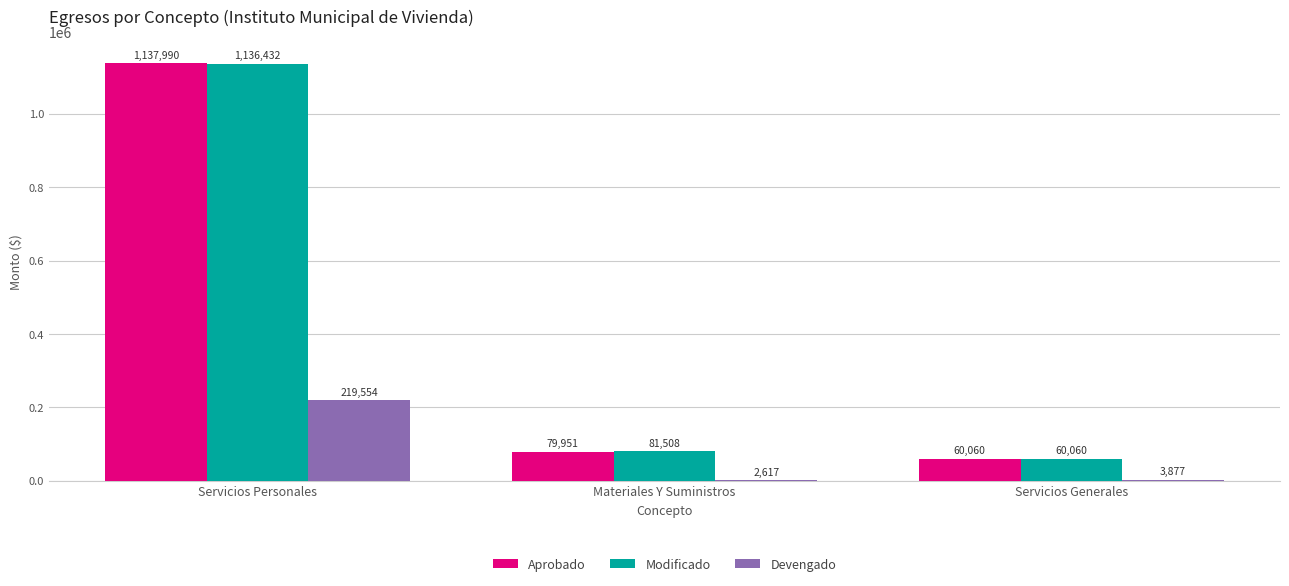

Which label corresponds to the largest value in the chart?

Servicios Personales